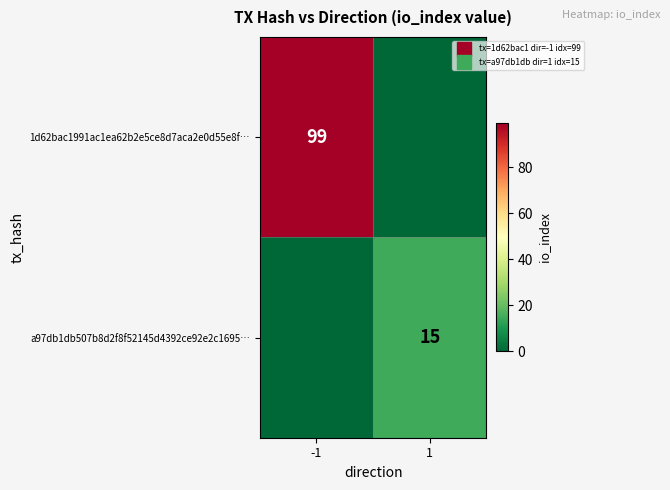

What is the difference between the maximum and minimum values in the 1d62bac1991ac1ea62b2e5ce8d7aca2e0d55e8f… series?

99